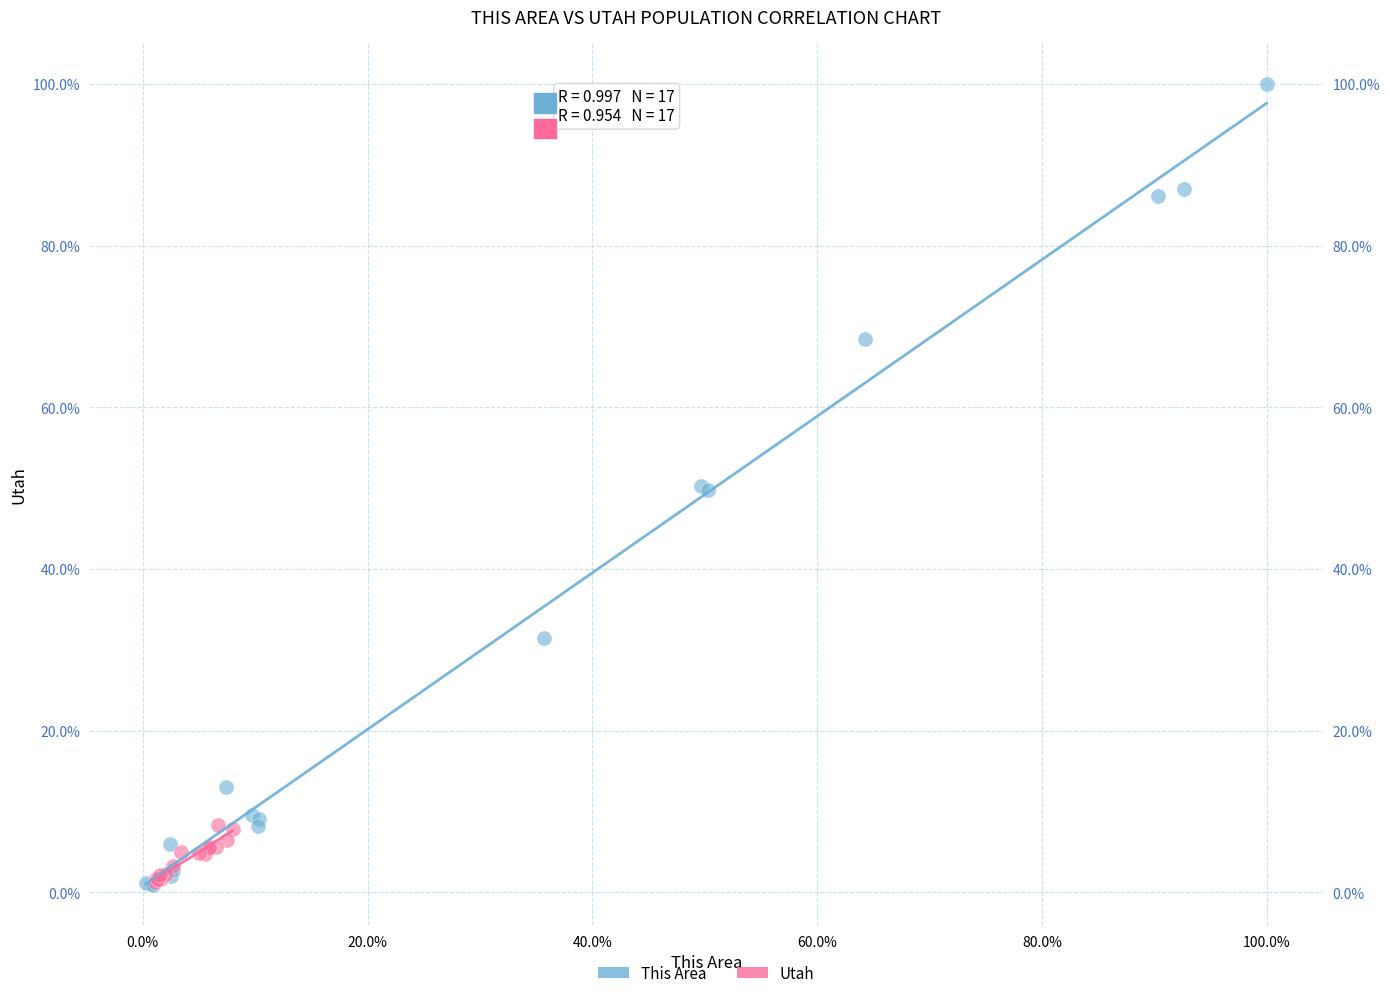

Which series has the largest Y range (max minus min)?

This Area